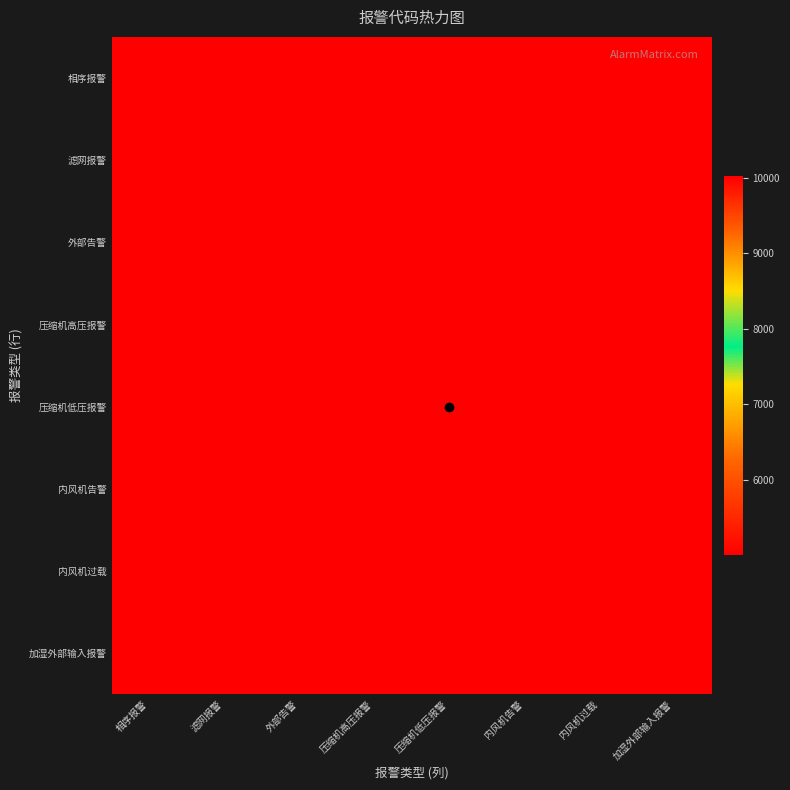

How many categories are shown in the chart?

8